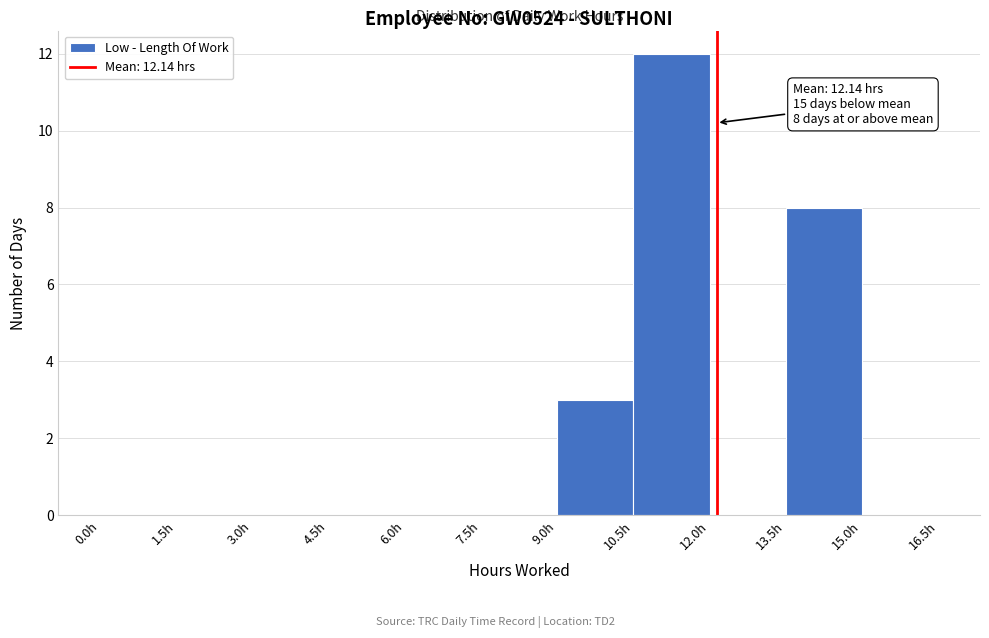

Which range on the x-axis has the tallest bar?

10.5 to 12.0